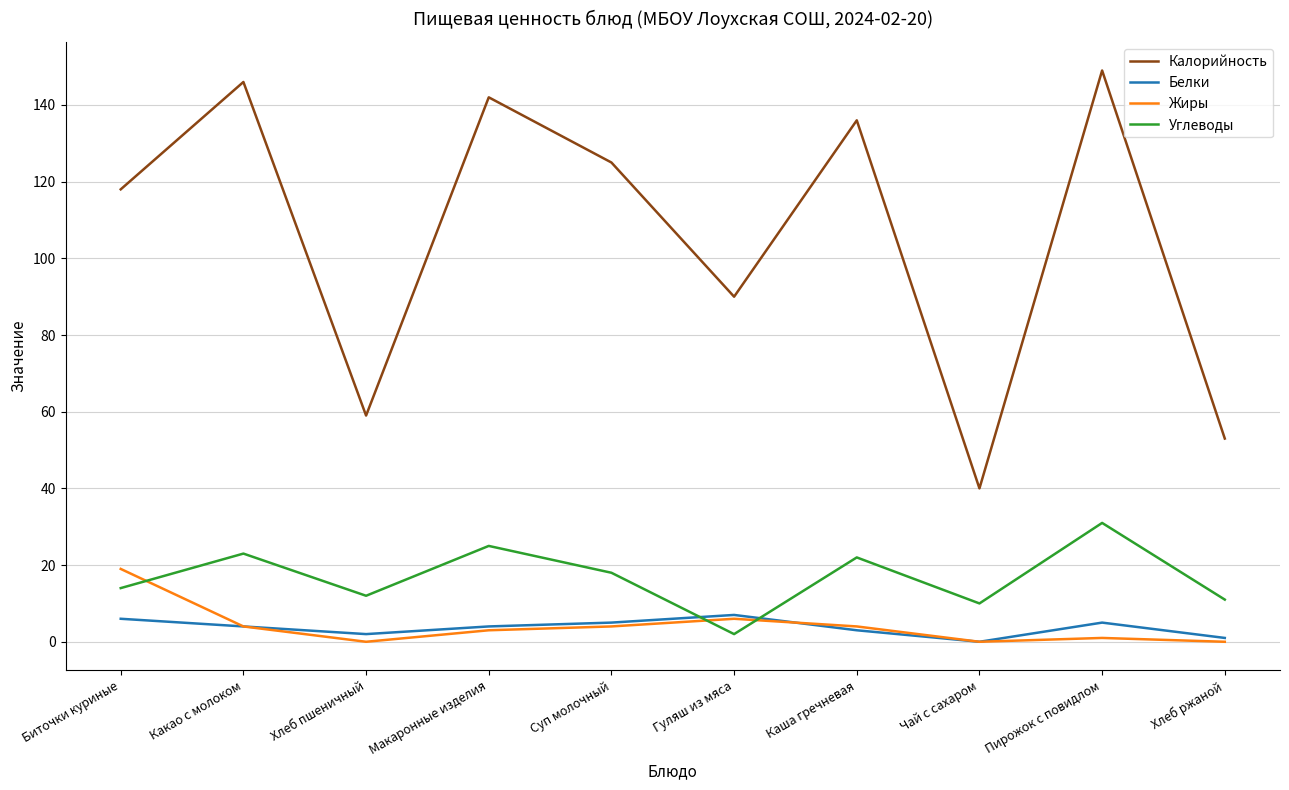

Is the value of Белки at Хлеб ржаной greater than the value of Углеводы at Хлеб ржаной?

No